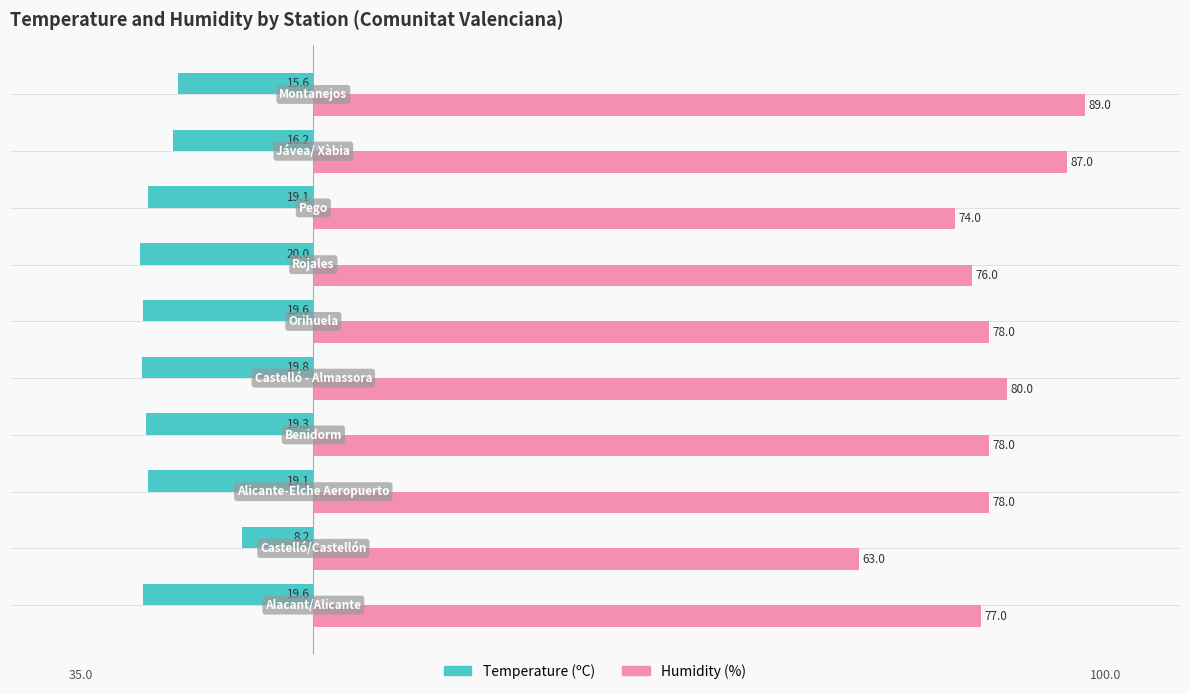

What is the greatest value displayed?

89.0